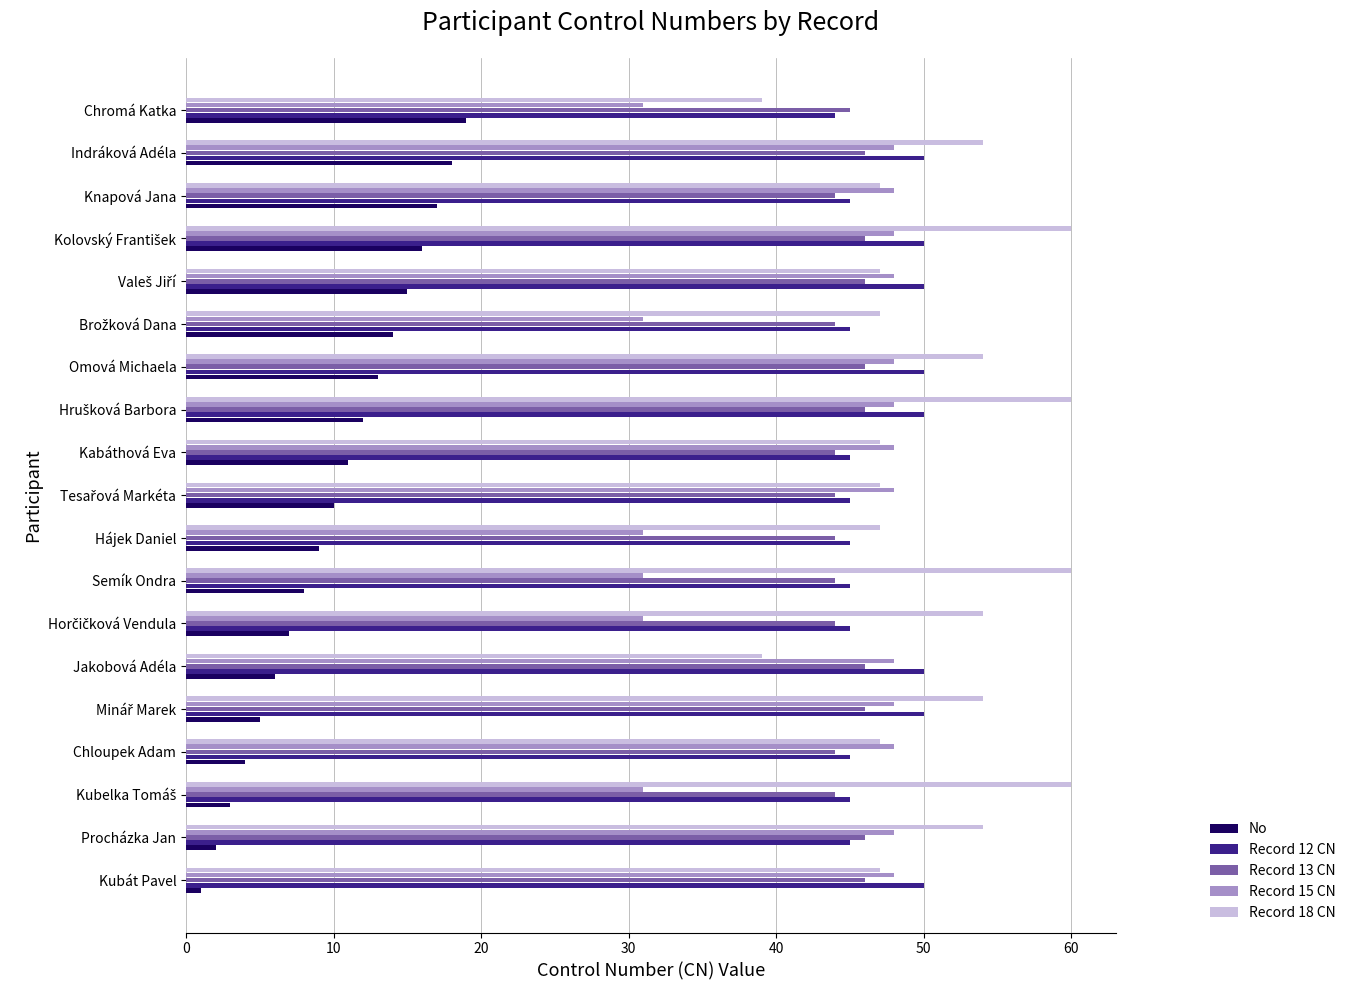

What is the maximum value shown in the chart?

60